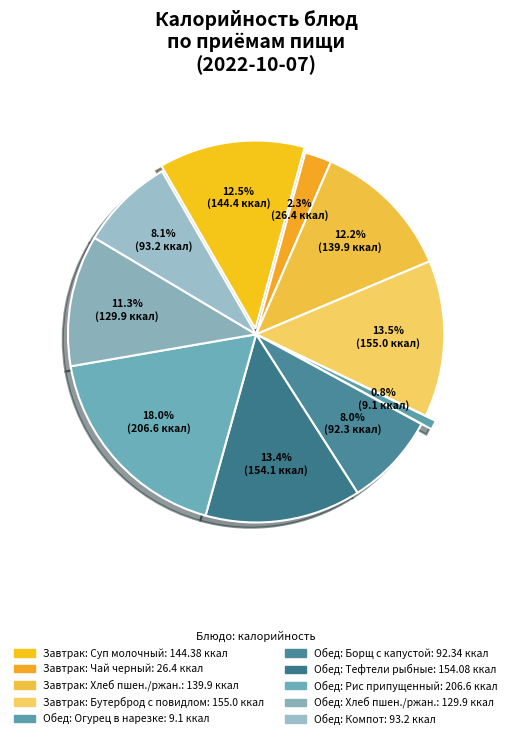

To the nearest percent, what portion does Огурец в нарезке represent?

1%